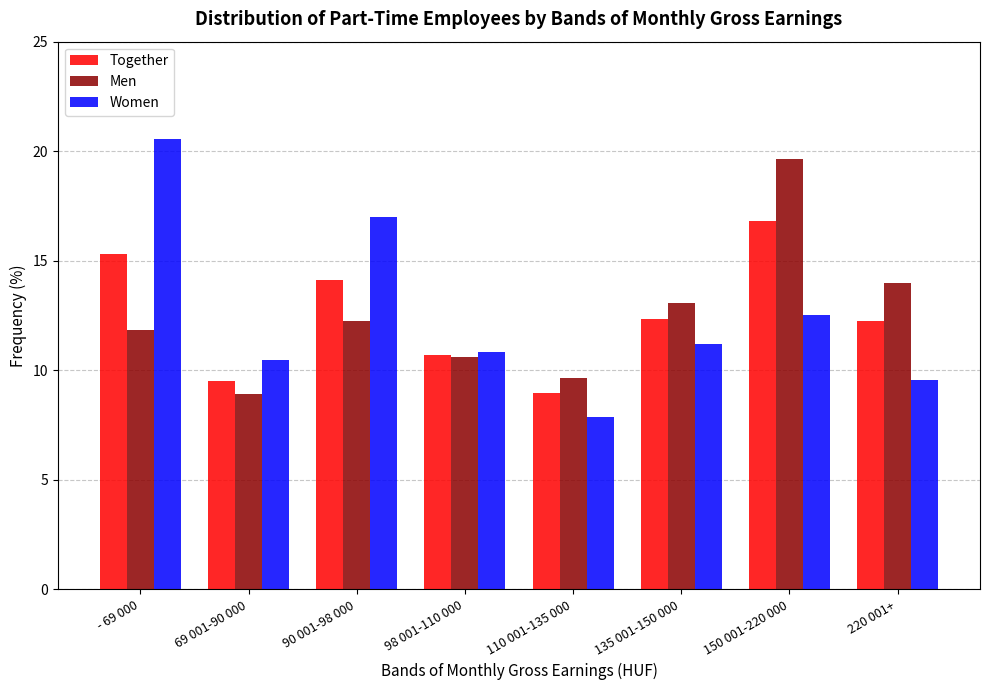

True or false: Together has a value of 2.4 at 110 001-135 000.

False